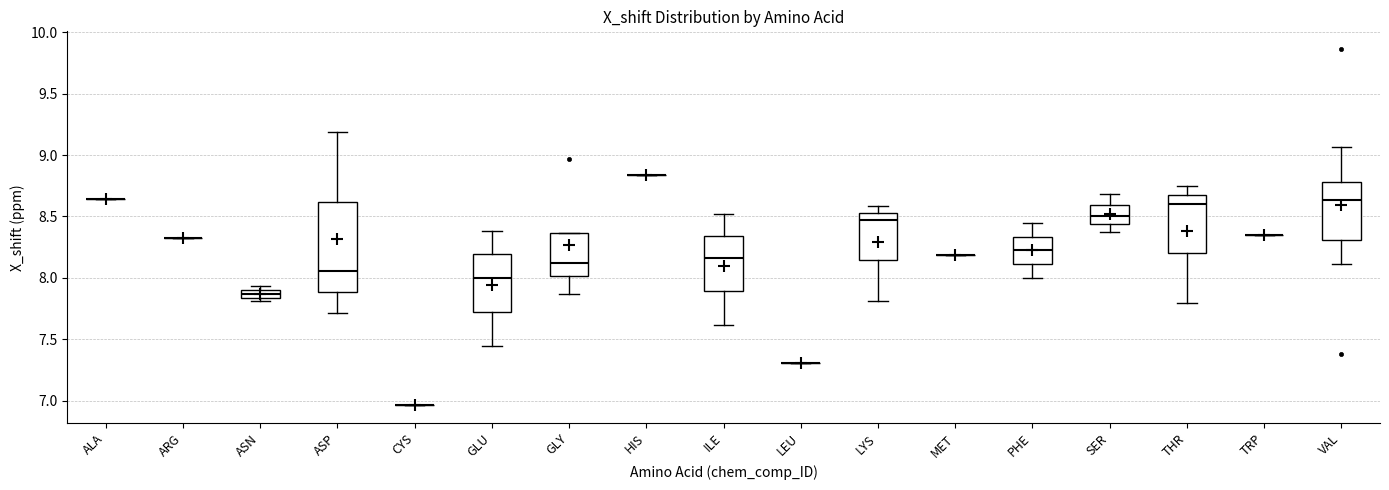

Comparing the boxes themselves (not the whiskers), which one is the tallest?

ASP